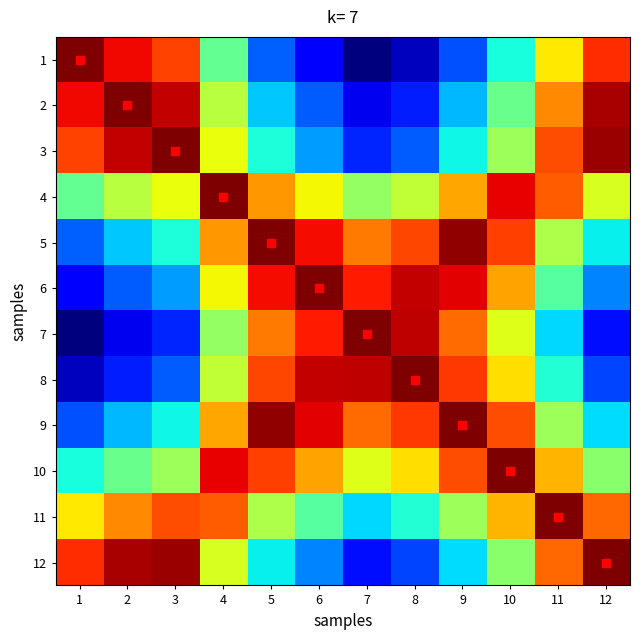

Between 2 and 4, which is larger?

2